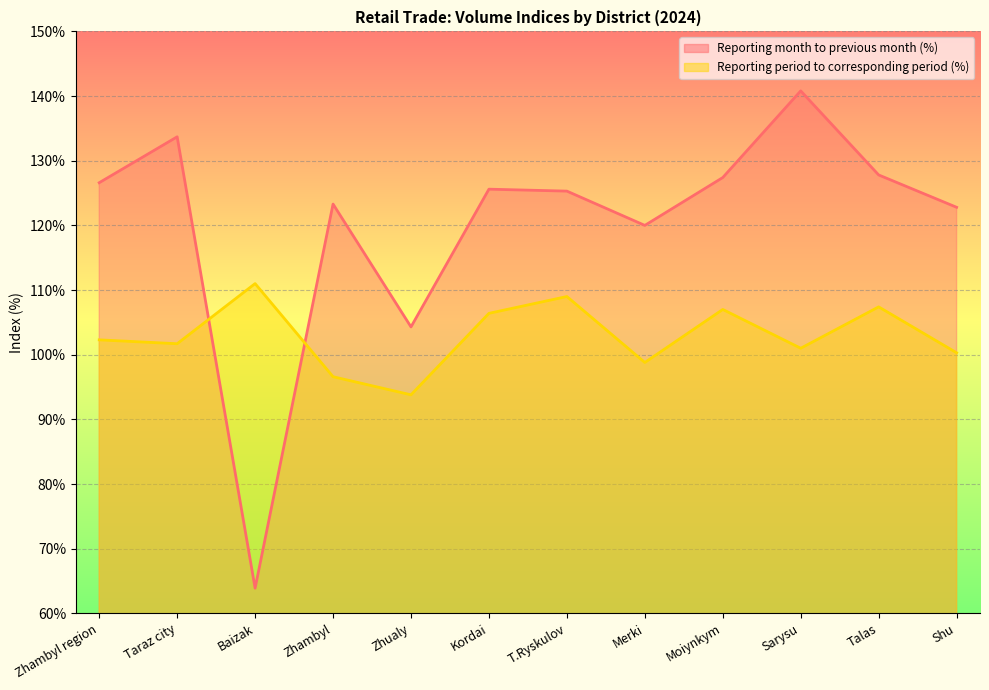

What are all the series names shown in the legend?

Reporting month to previous month (%), Reporting period to corresponding period (%)